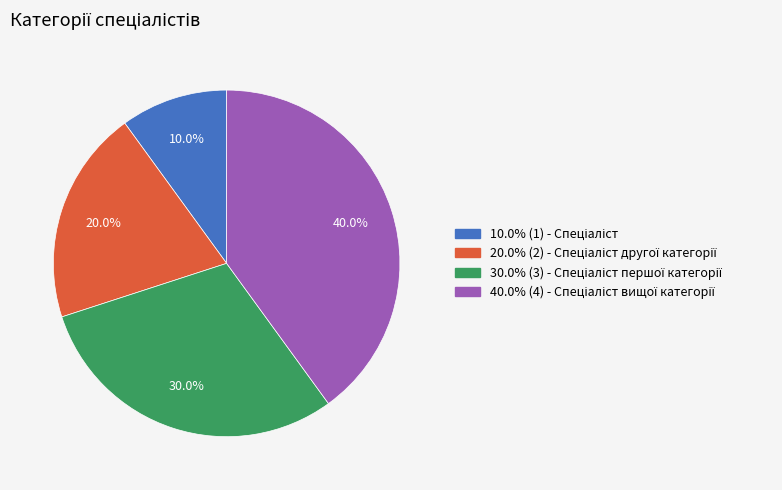

Does any single category account for the majority?

No